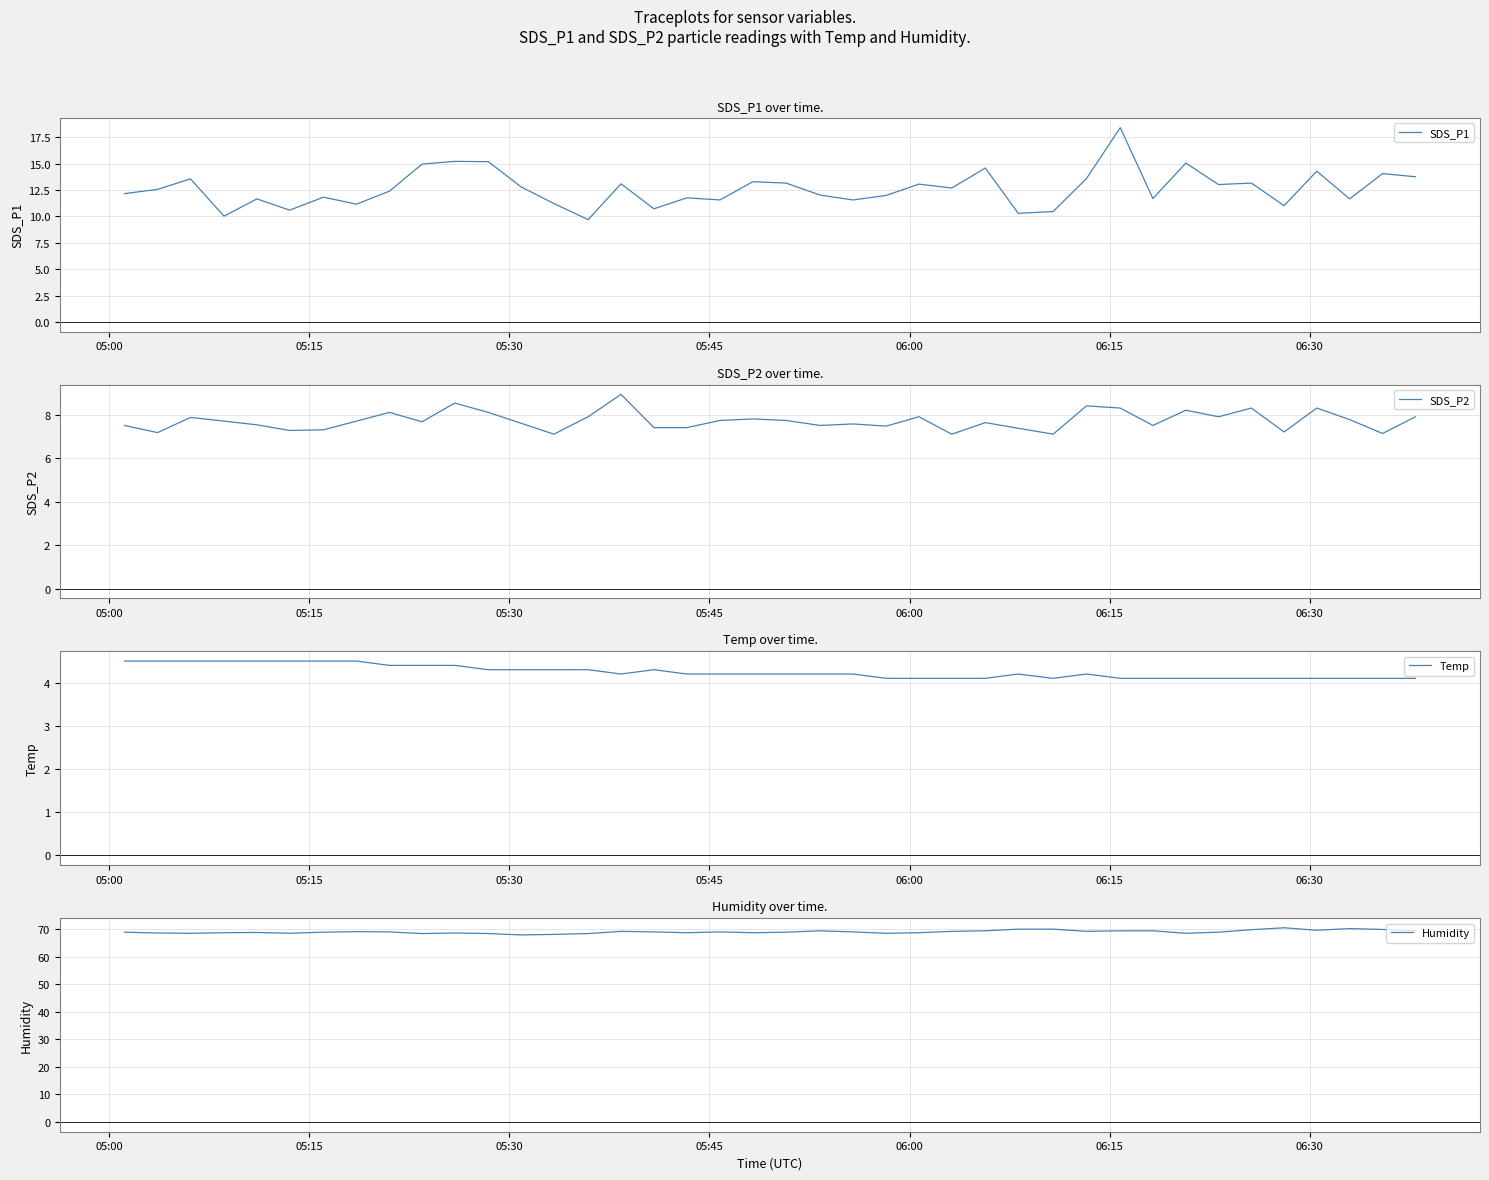

True or false: SDS_P2 and SDS_P1 intersect in this chart.

False